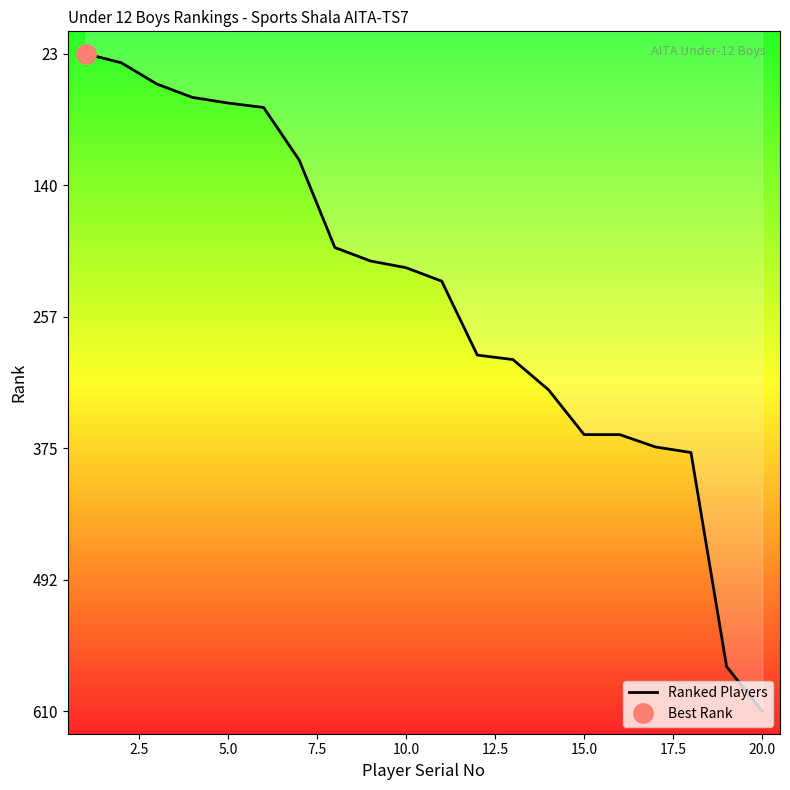

What is the sum of all values?

4836